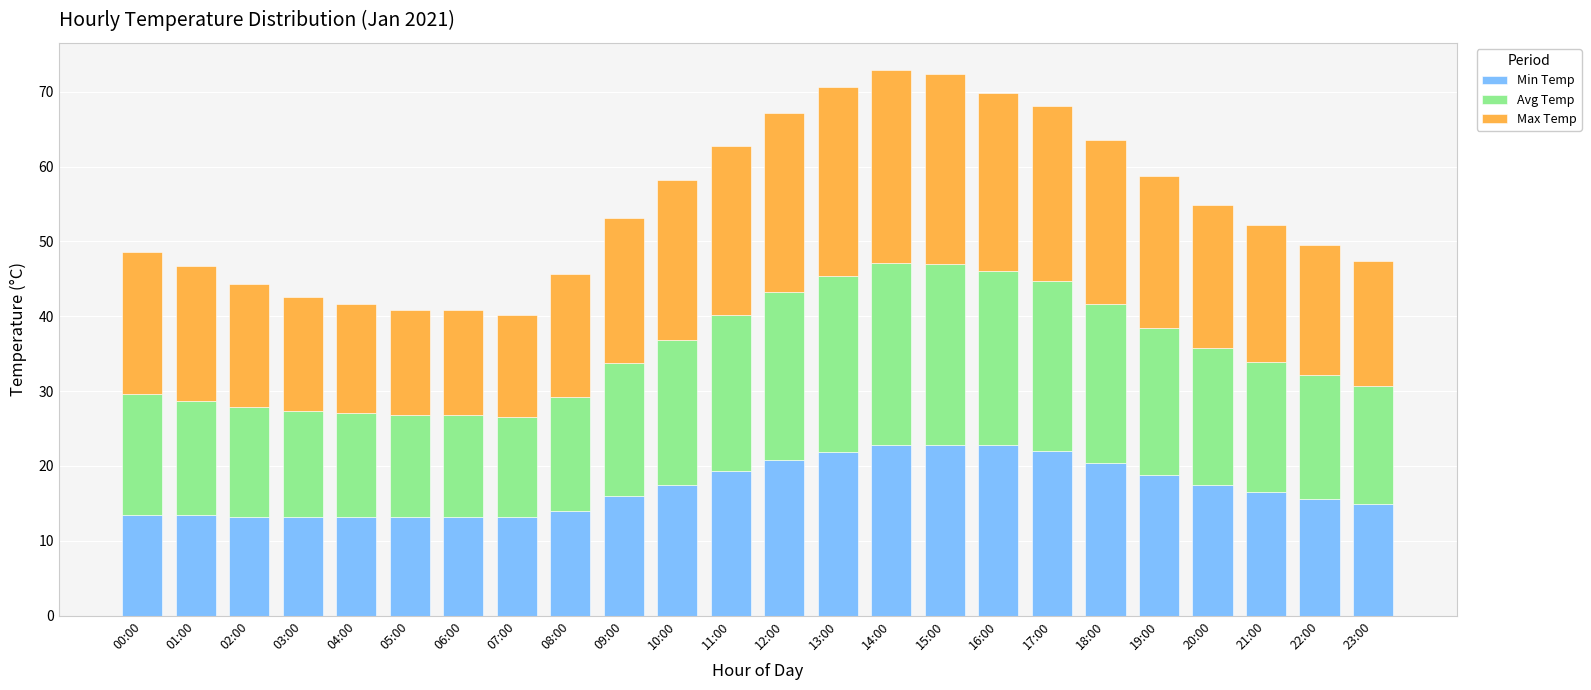

What is the average value of the Min Temp series?

17.1